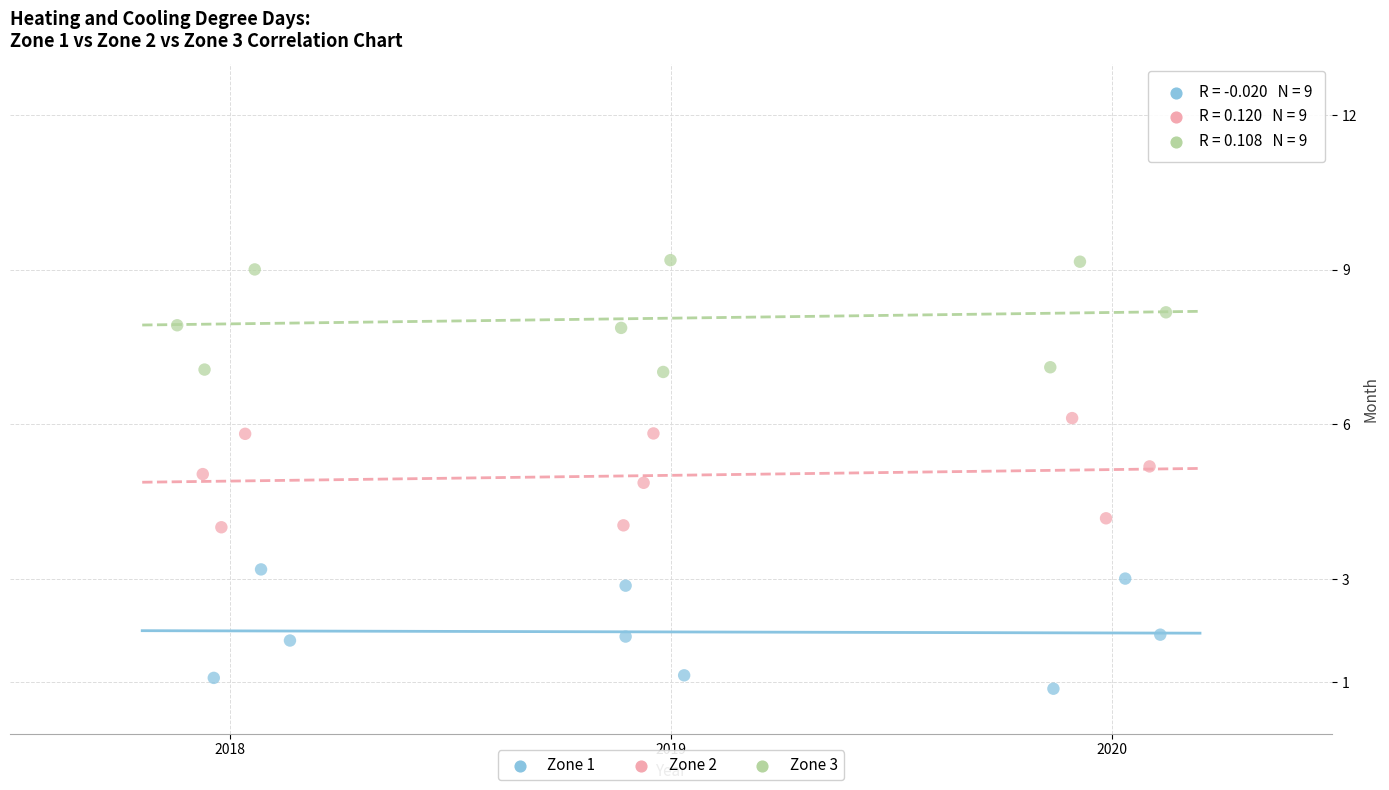

Which series contains the highest Y value?

Zone 3